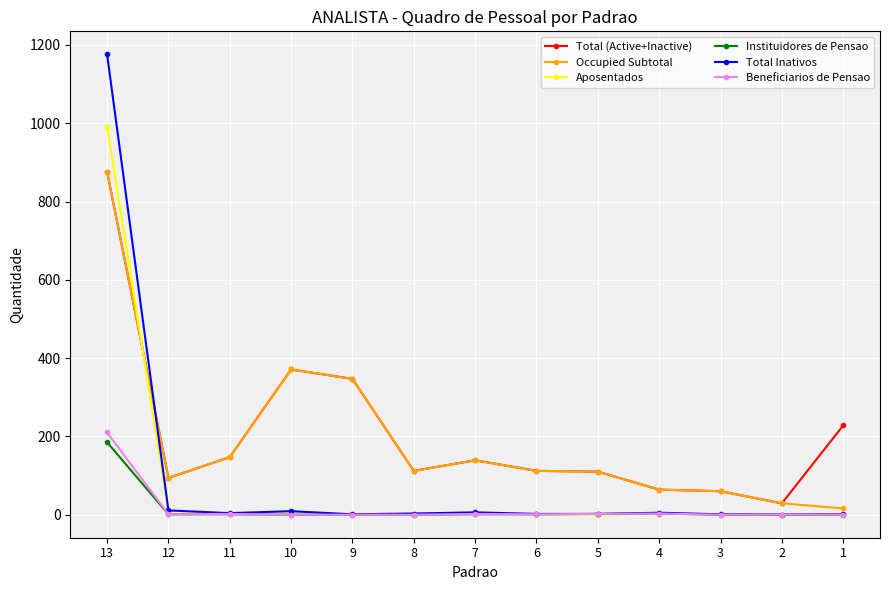

Which series has the widest spread of values?

Total Inativos